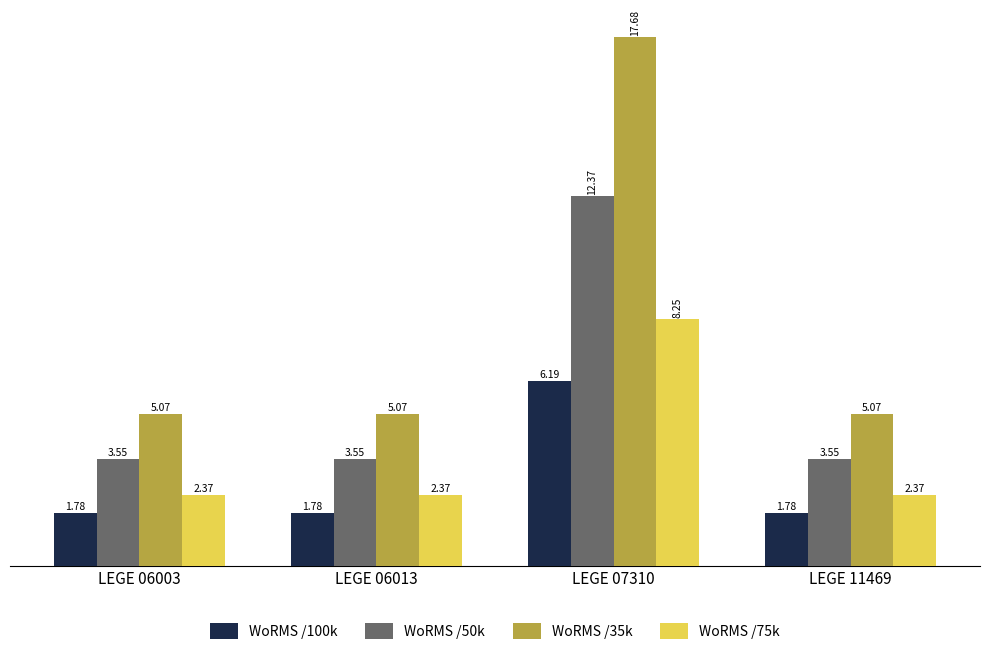

List the series in order of their peak value, highest first.

WoRMS /35k, WoRMS /50k, WoRMS /75k, WoRMS /100k